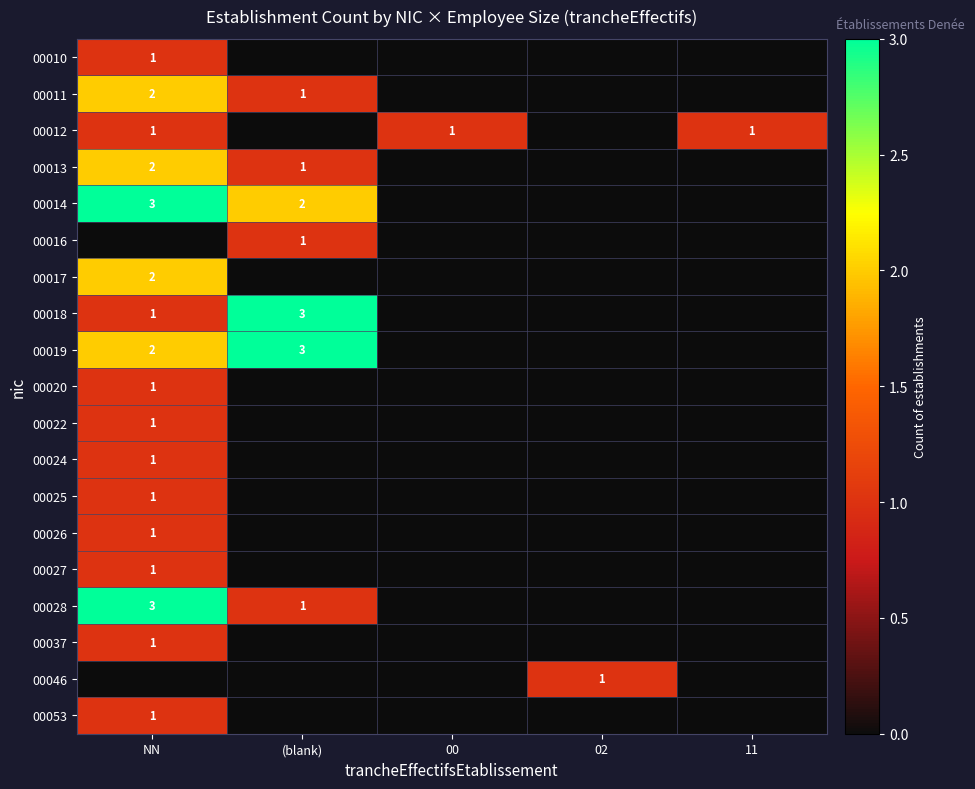

Is it true that 00016 equals 1 at (blank)?

True